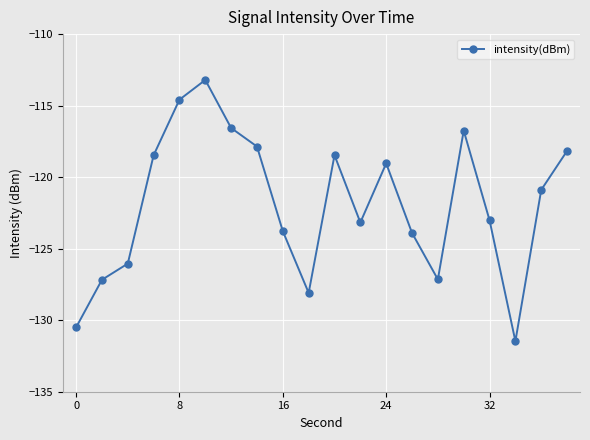

What is the smallest value displayed?

-131.5